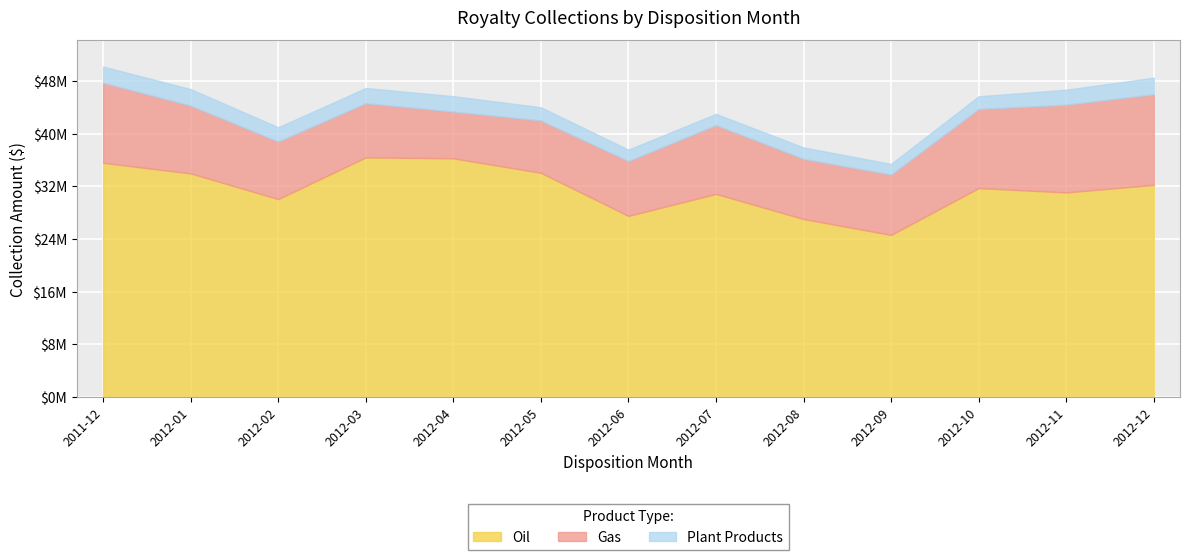

At which label does Plant Products first exceed 2159303?

2011-12